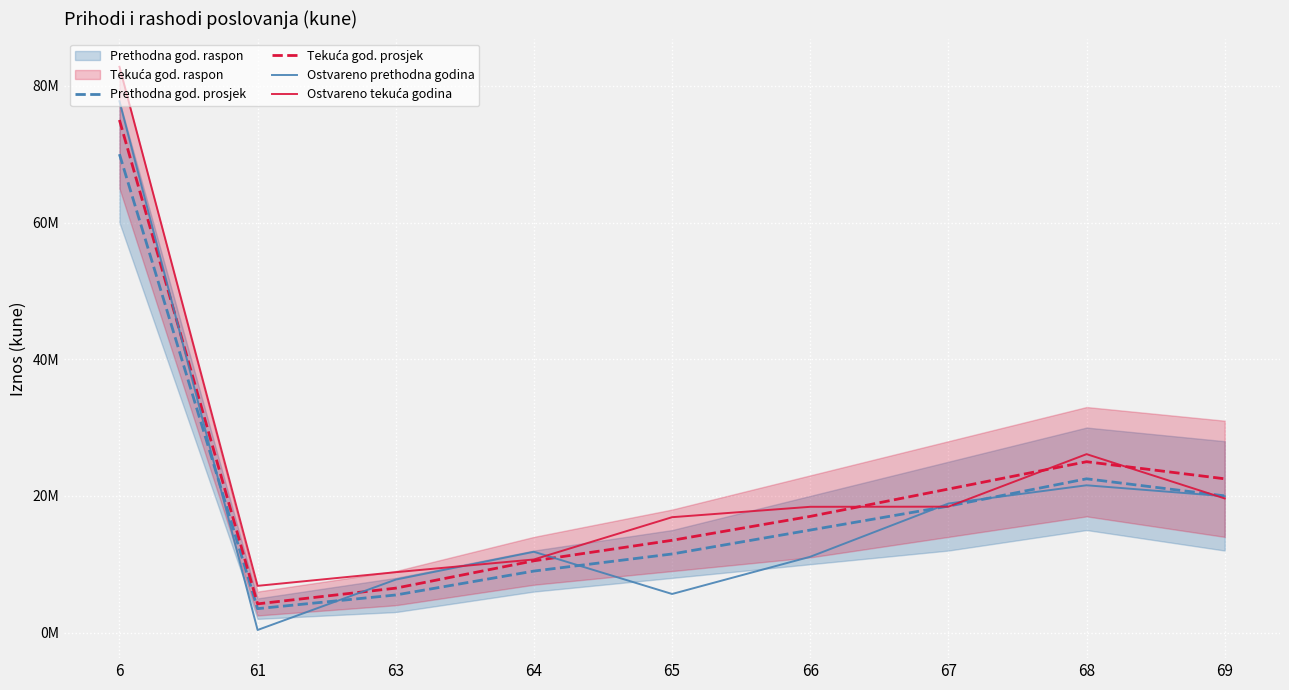

The Tekuća god. prosjek series shows 26887294.5 at 6. True or false?

False